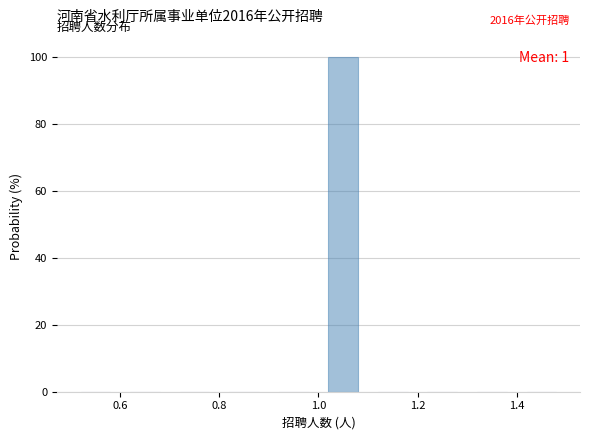

Which range on the x-axis has the tallest bar?

1.0 to 1.1